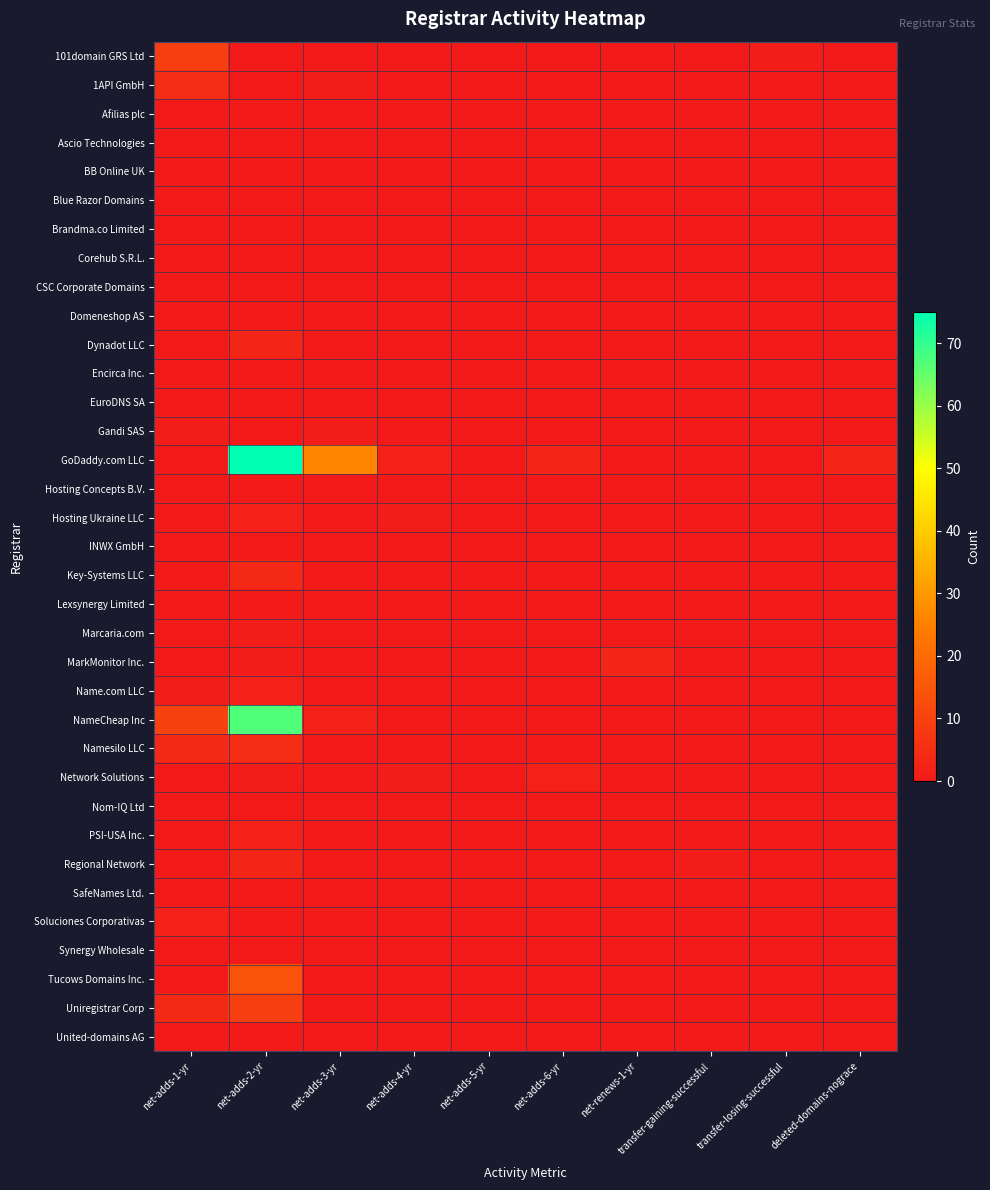

At which category is the sum across all series the highest?

net-adds-2-yr